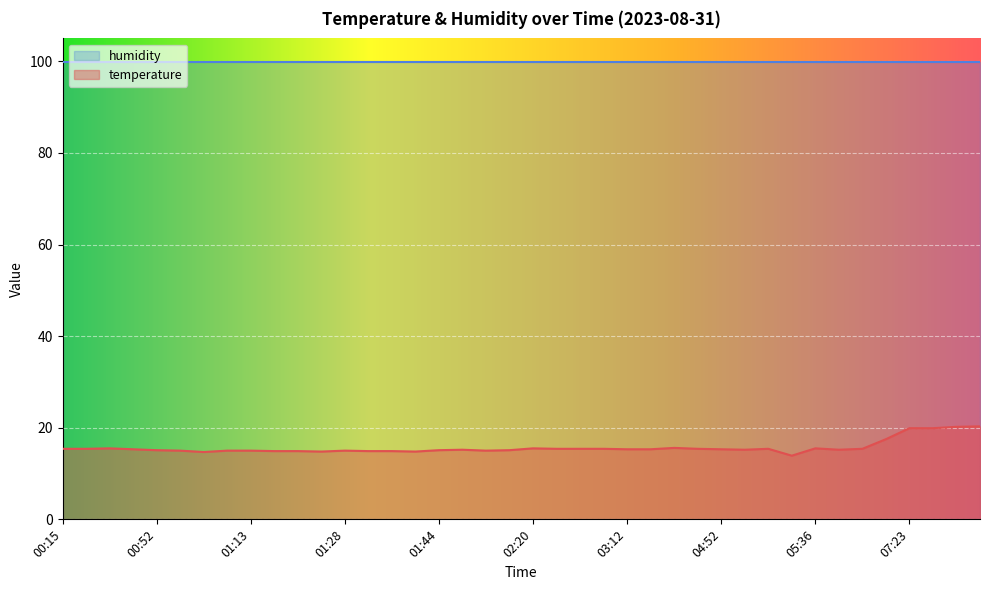

List the labels in order of value, largest first.

07:33, 07:31, 07:23, 07:25, 06:49, 03:55, 00:35, 02:20, 05:36, 00:15, 00:18, 02:52, 02:57, 02:59, 04:15, 05:18, 05:48, 00:44, 03:12, 03:21, 04:52, 01:56, 05:01, 05:38, 00:52, 01:44, 02:15, 00:54, 01:10, 01:13, 01:28, 02:03, 01:16, 01:24, 01:33, 01:36, 01:26, 01:41, 01:07, 05:31